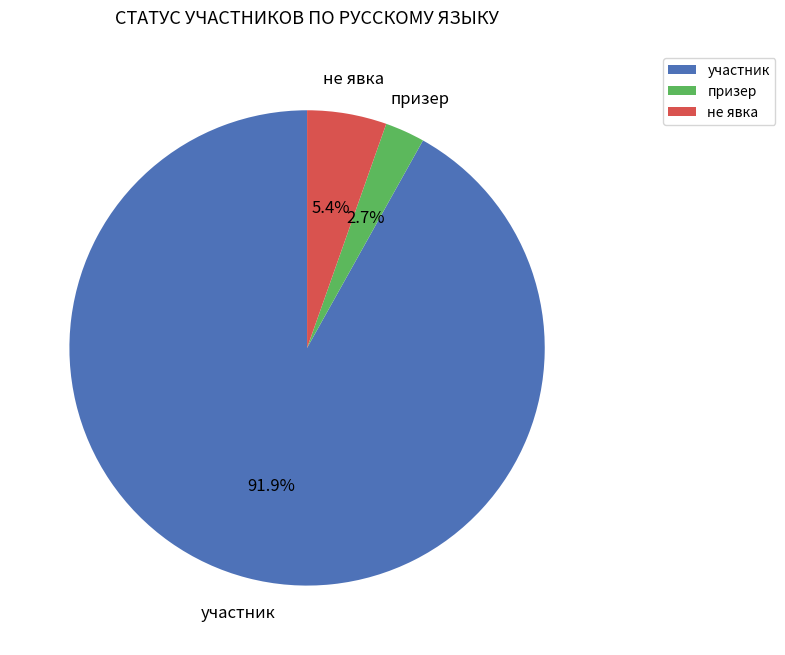

Rank the categories by value from highest to lowest.

участник, не явка, призер